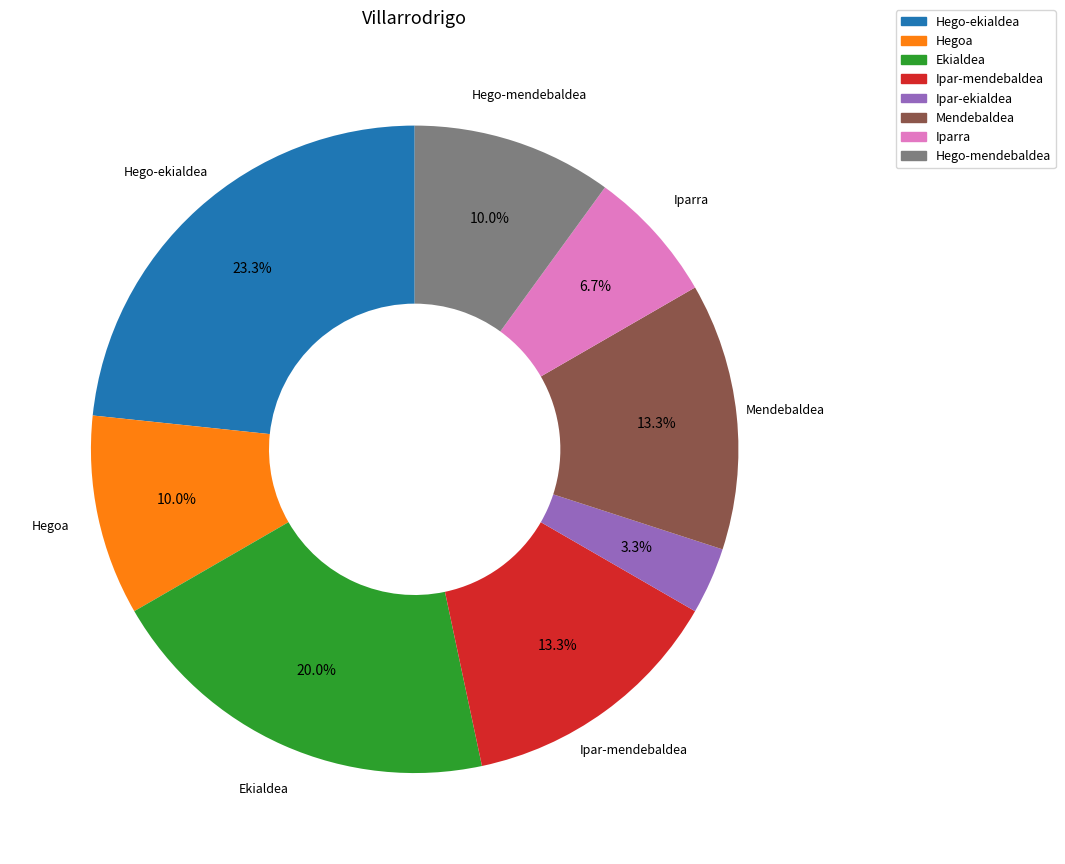

True or false: Ipar-mendebaldea accounts for 25% of the total.

False